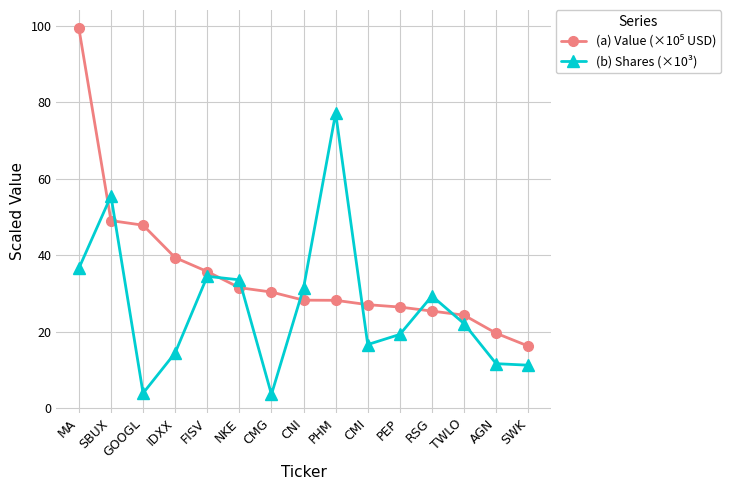

True or false: (b) Shares (×10³) has a value of 16.6 at CMI.

True